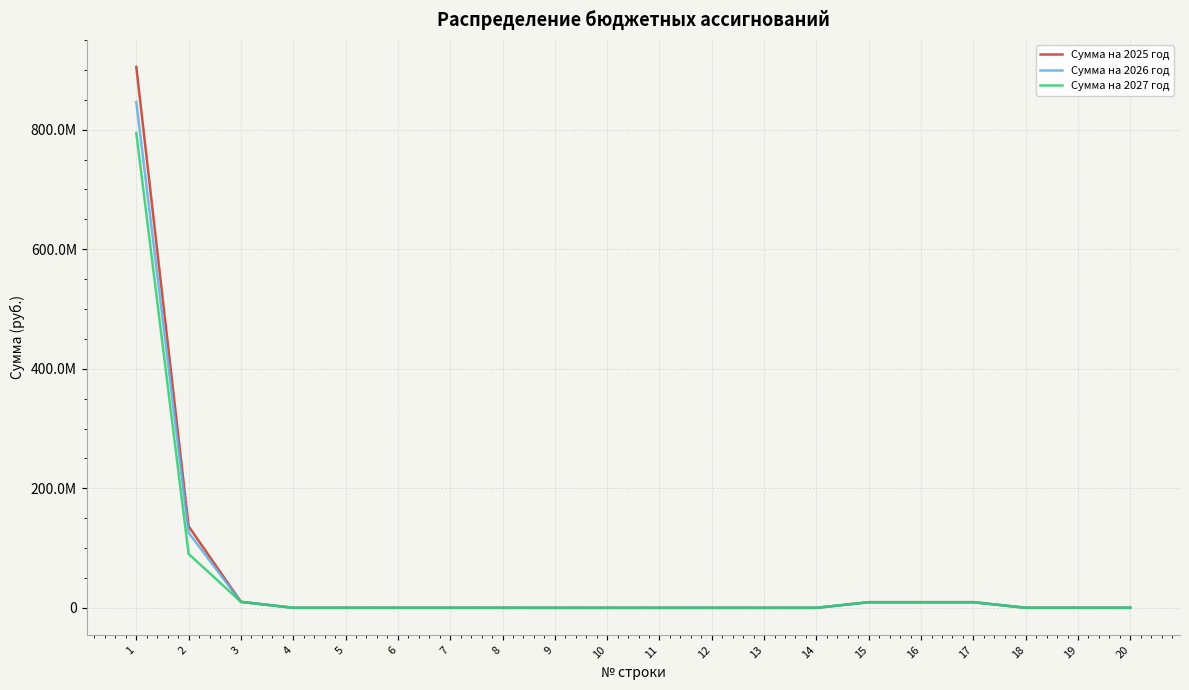

Does the chart have visible grid lines?

Yes